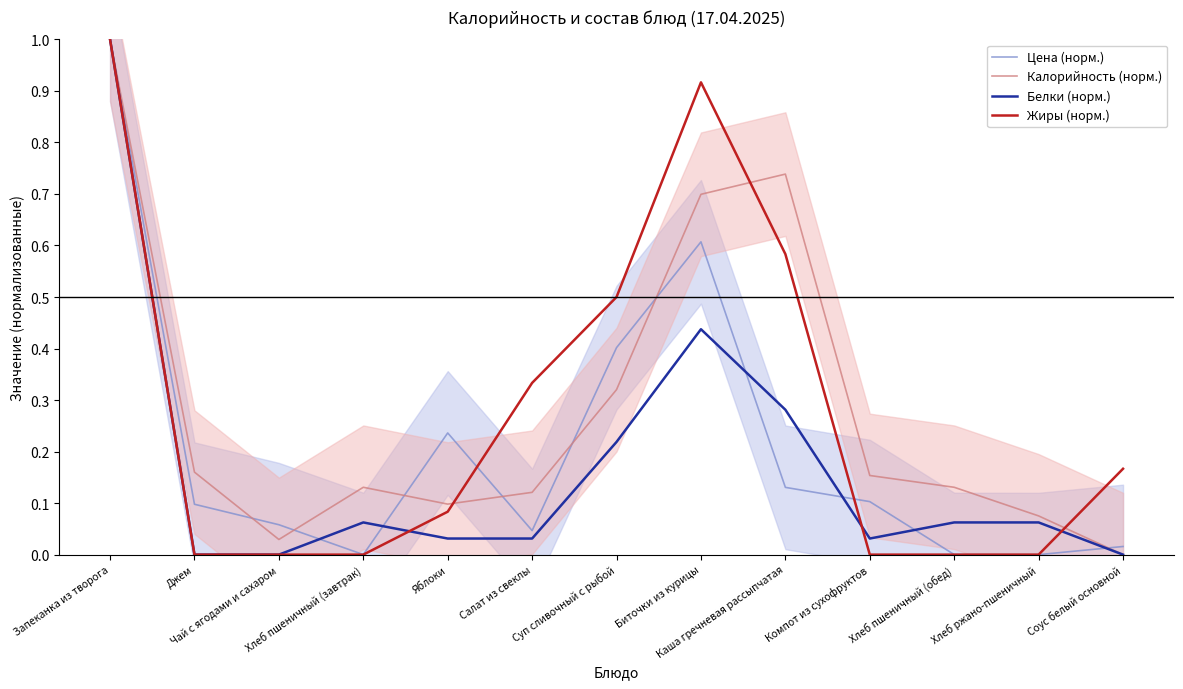

What are all the series names shown in the legend?

Цена (норм.), Калорийность (норм.), Белки (норм.), Жиры (норм.)